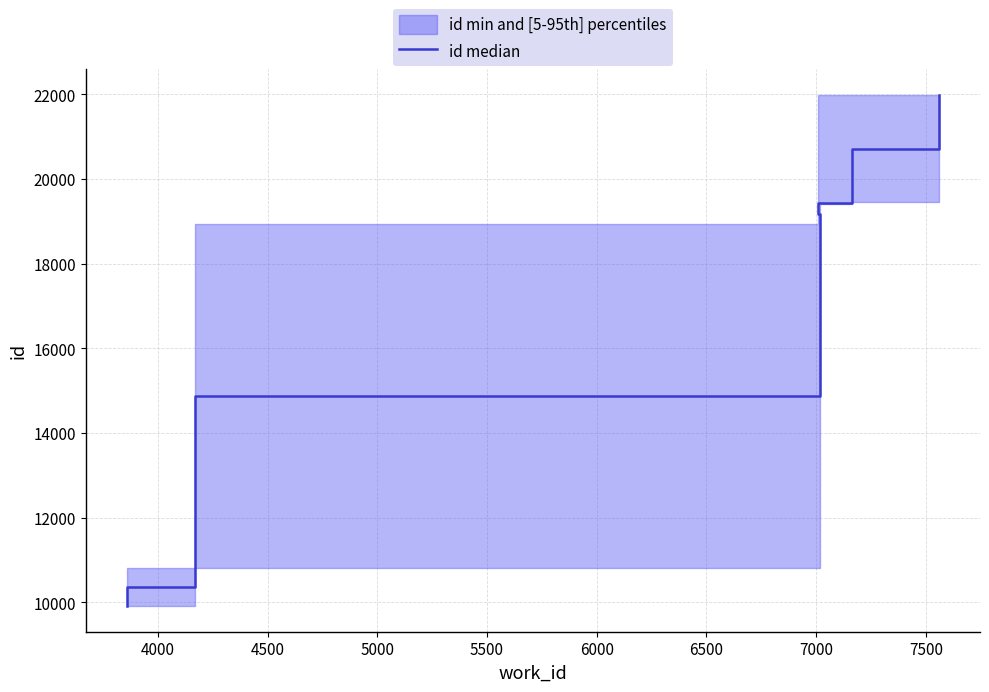

Approximately how many times larger is the value at 4500 compared to 7500?

0.6